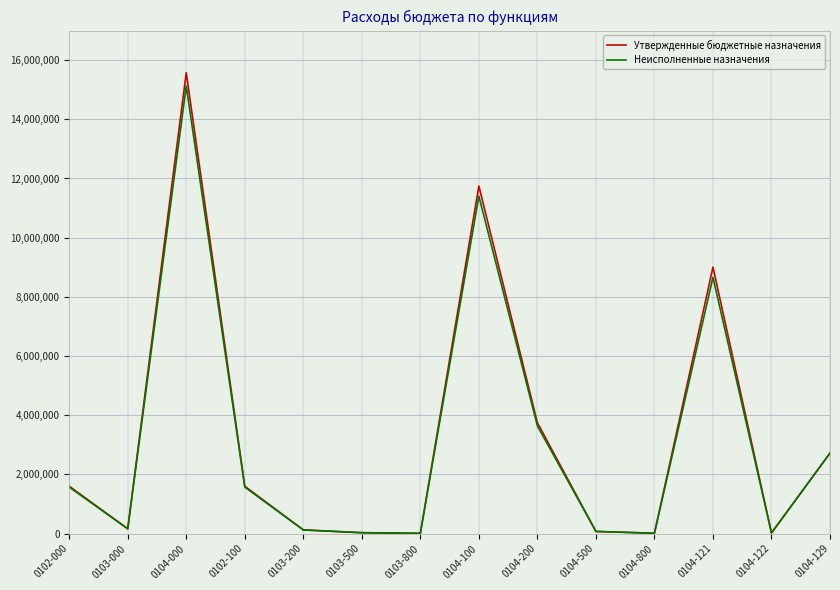

Count the number of categories in the chart.

14